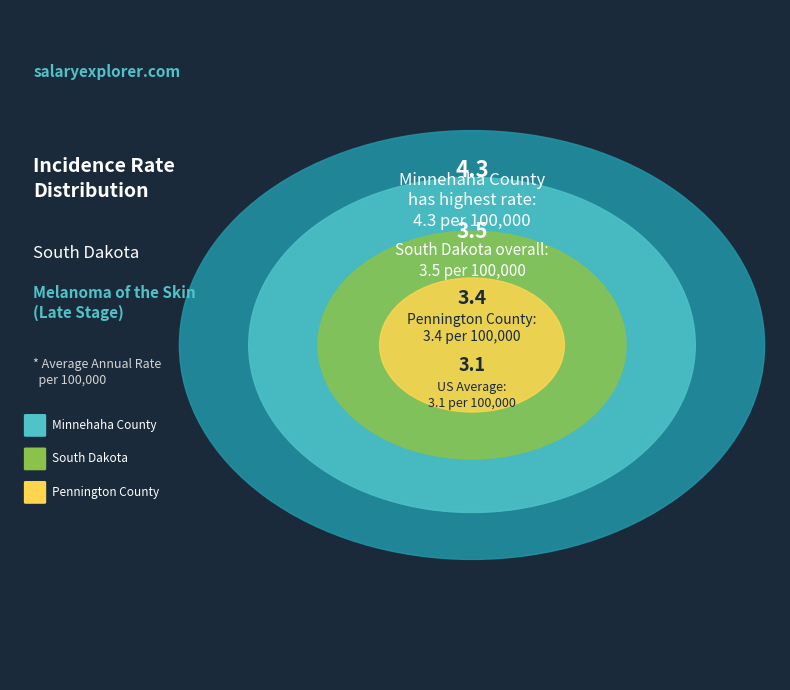

Which slice is the largest?

Minnehaha County